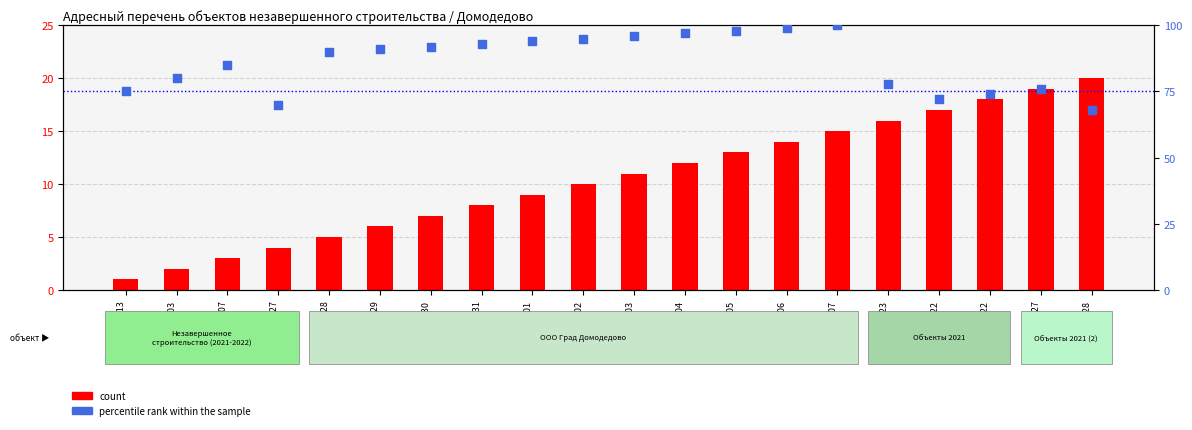

Which series contains the lowest Y value?

count